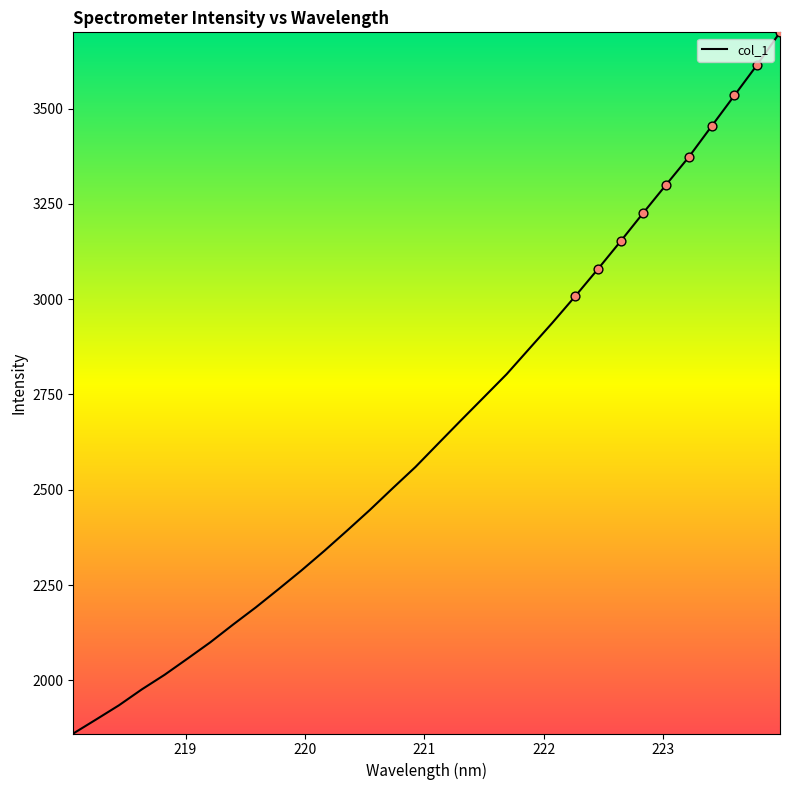

What is the difference between the maximum and minimum values?

1839.3